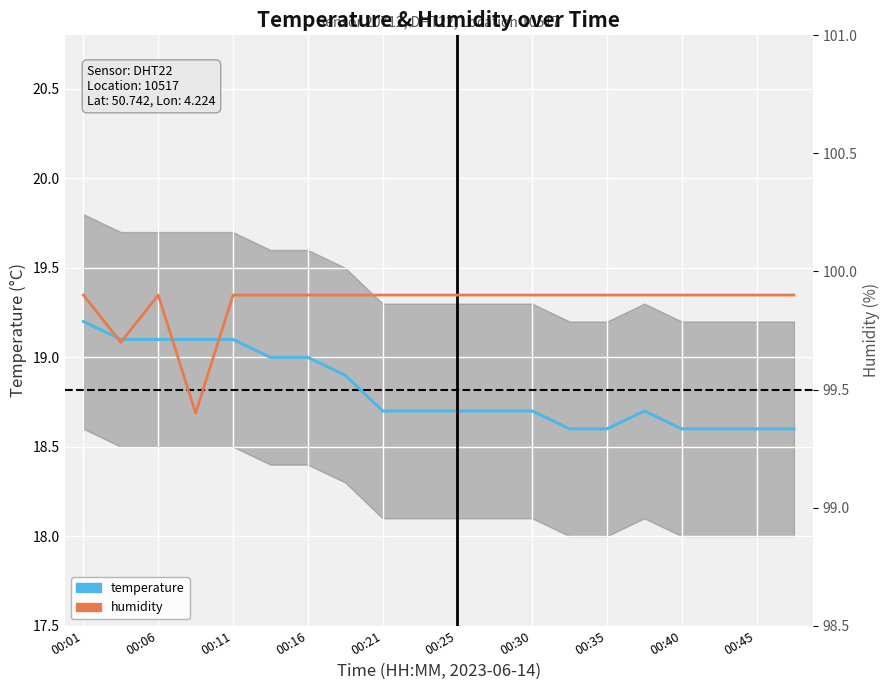

The value of humidity at 15 is 42.1. True or false?

False